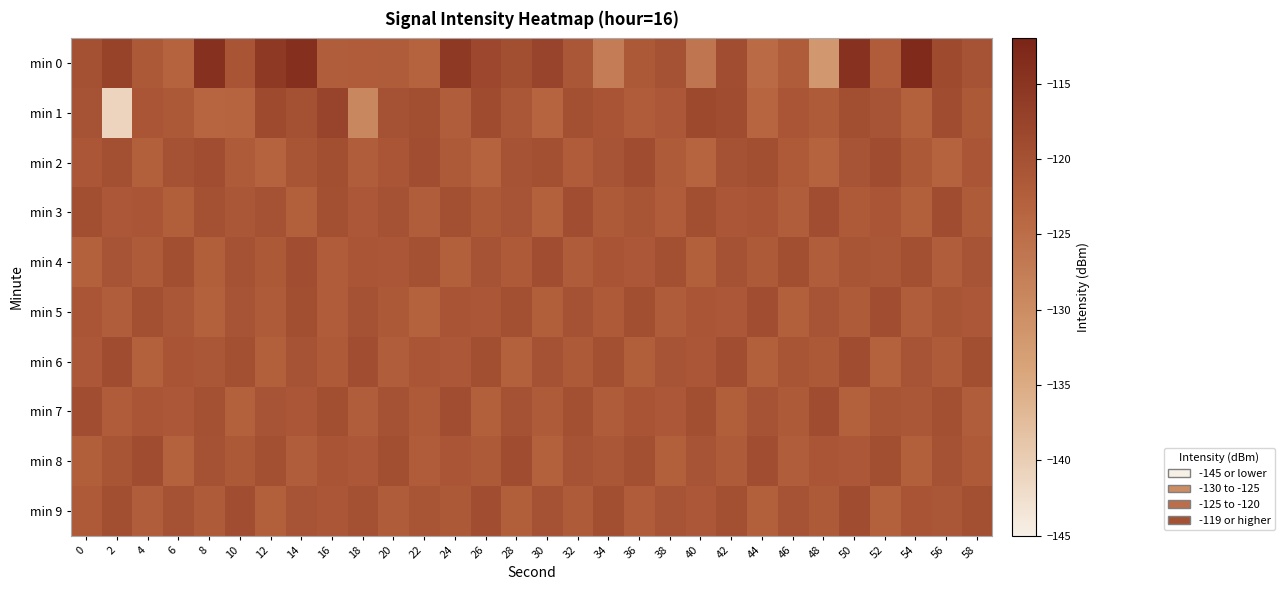

Count the number of data series in this chart.

10